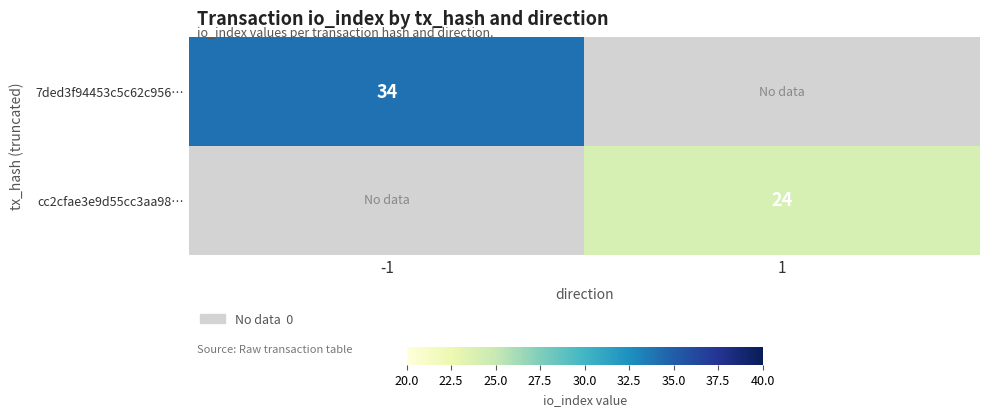

The value of 7ded3f94453c5c62c956… at -1 is 13. True or false?

False